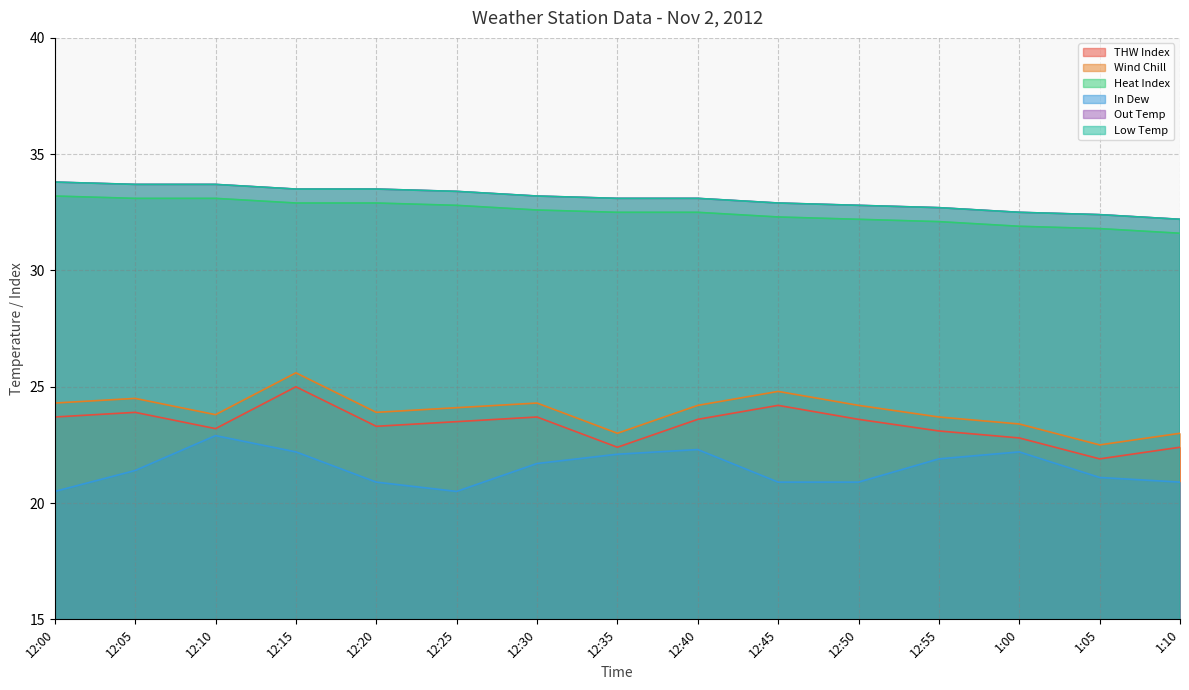

Between 12:00 and 12:40, which series saw the biggest shift?

In Dew